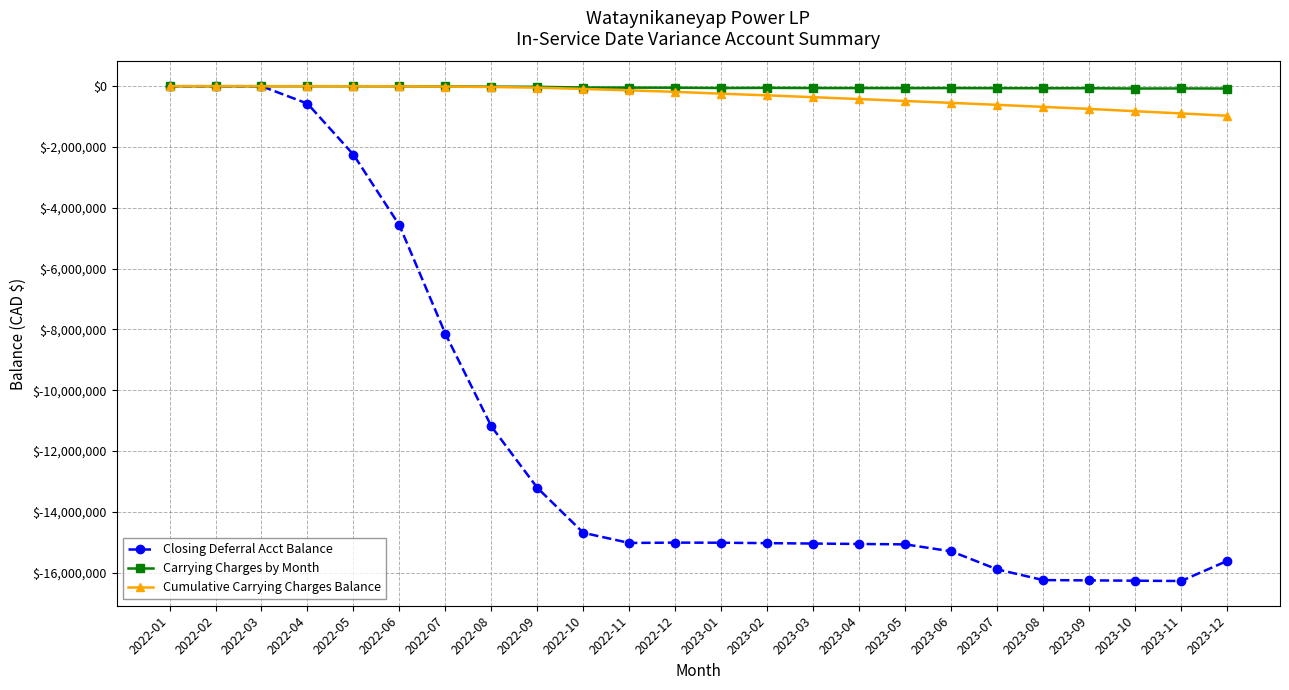

What is the smallest value displayed?

-16271478.5